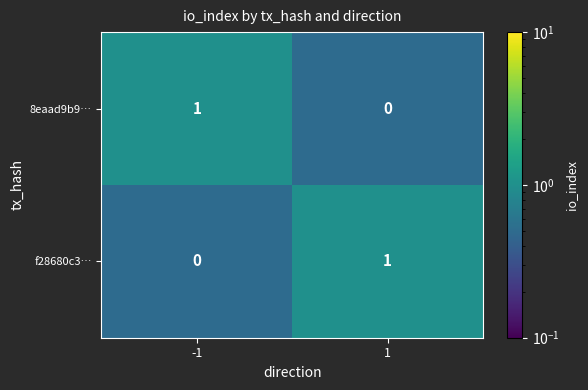

Reading right to left, what are all the values shown in this chart?

8eaad9b9…: 0	1
f28680c3…: 1	0